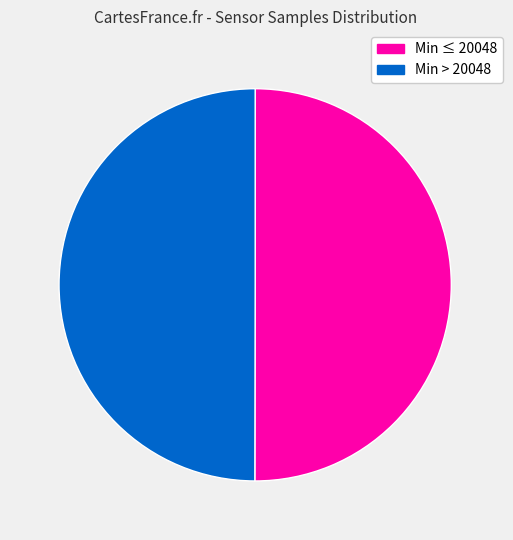

To the nearest percent, what is the average slice percentage?

50%